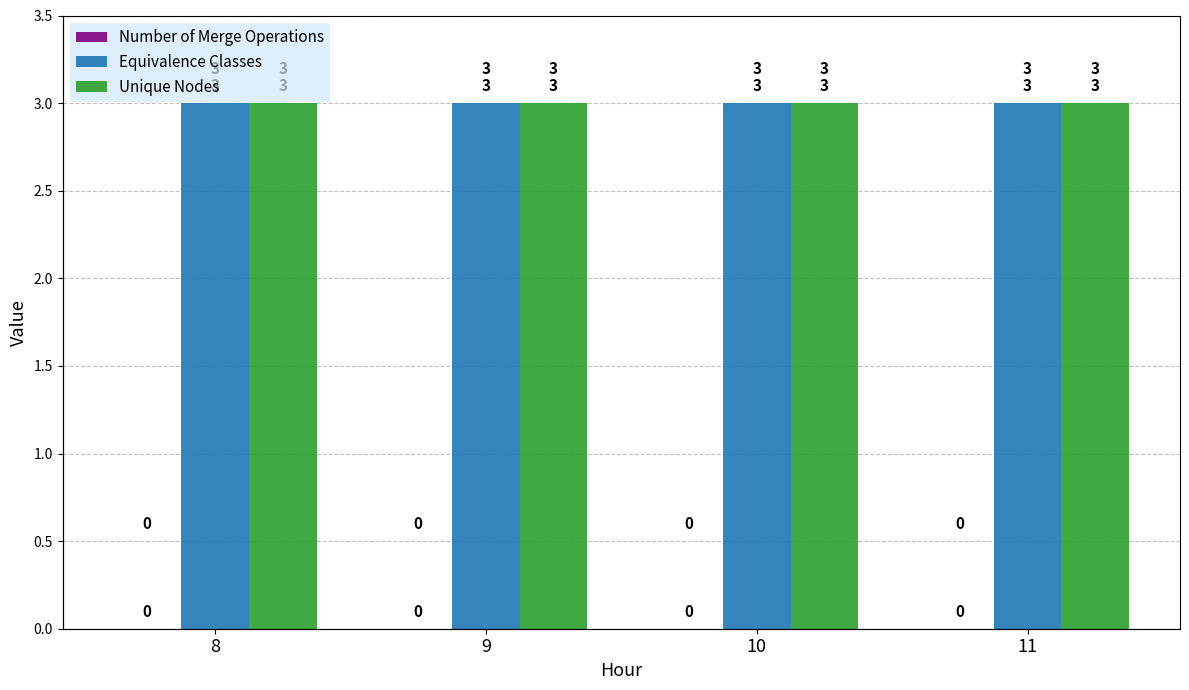

What is the approximate value of Equivalence Classes at 8?

3